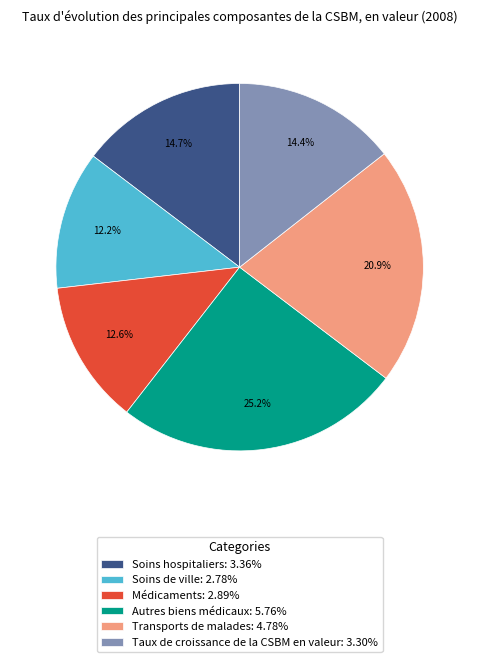

To the nearest percent, what percentage of the pie is Transports de malades?

21%